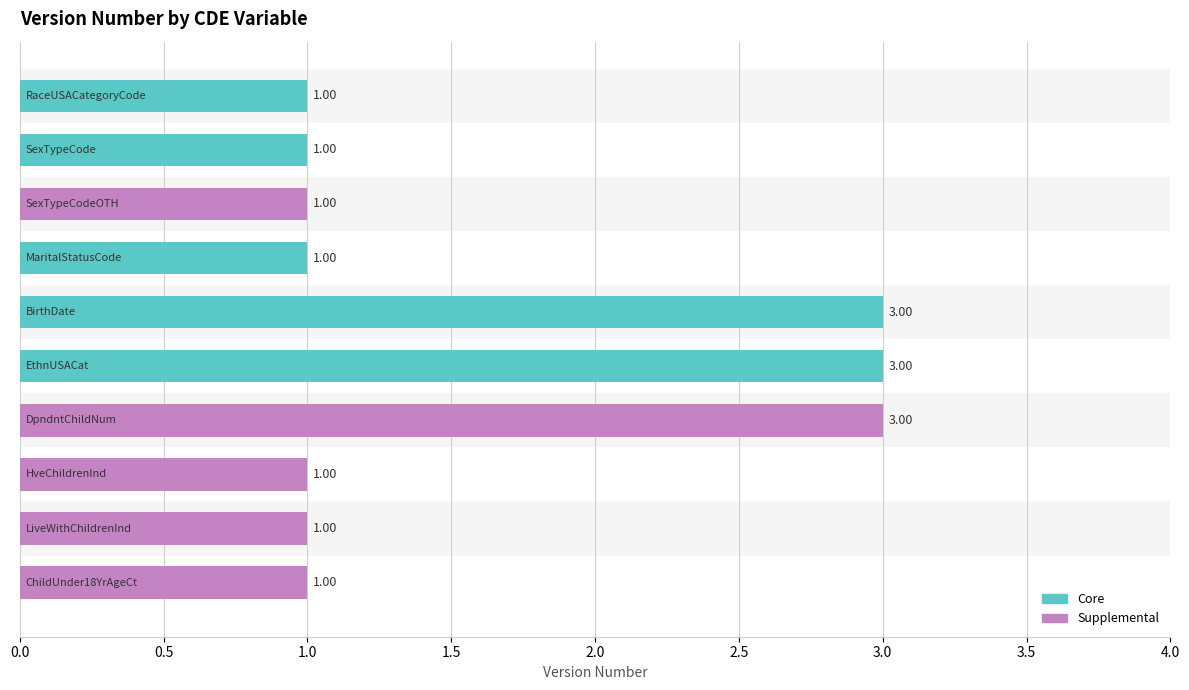

What is the sum of all values?

16